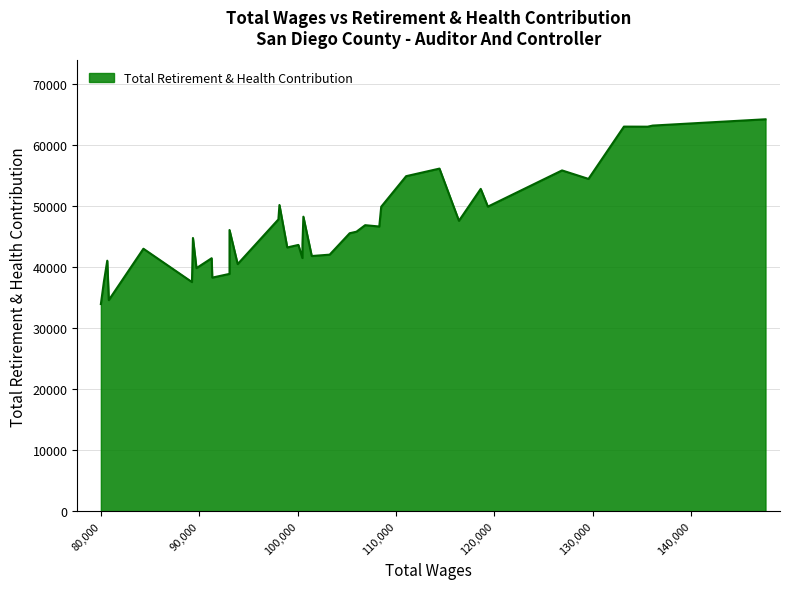

Approximately how many times larger is the value at 6 compared to 27?

1.1